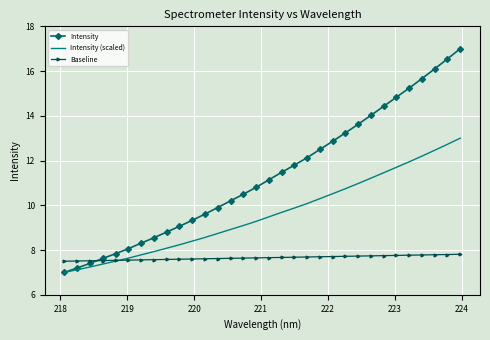

What is the difference between the second highest and second lowest values in the Baseline series?

0.3